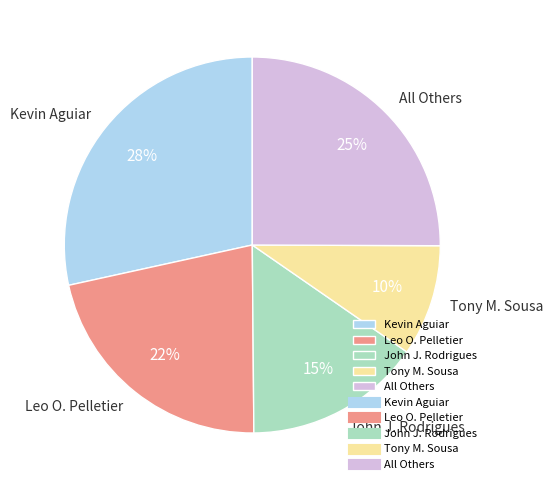

How many segments does this pie chart have?

5